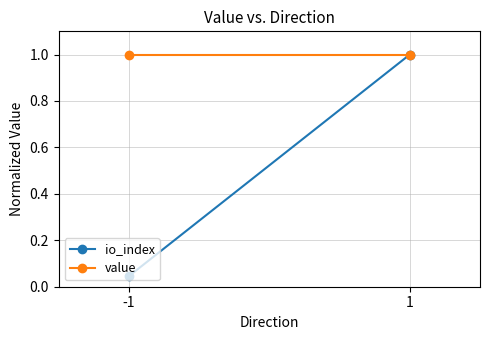

What is the sum of the io_index values at -1 and 1?

1.0